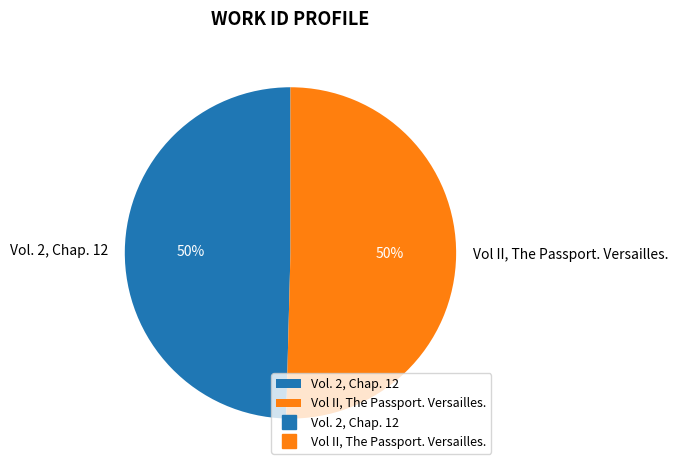

Combined, do Vol II, The Passport. Versailles. and Vol. 2, Chap. 12 account for over 50%?

Yes